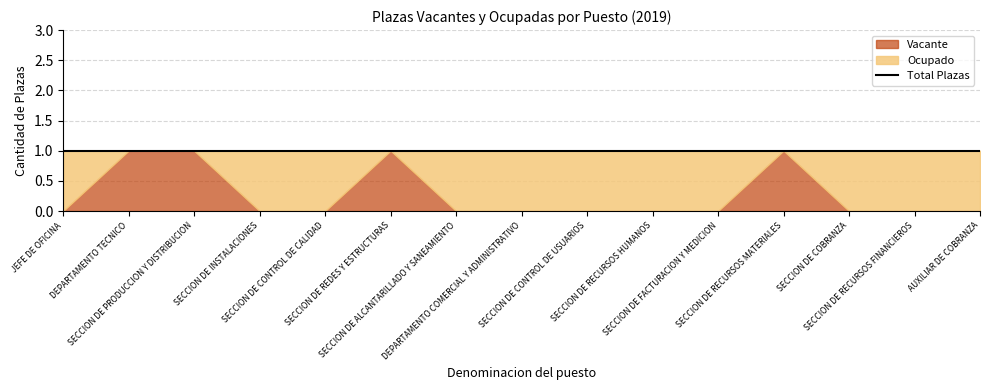

At how many categories does at least one series exceed 0?

15